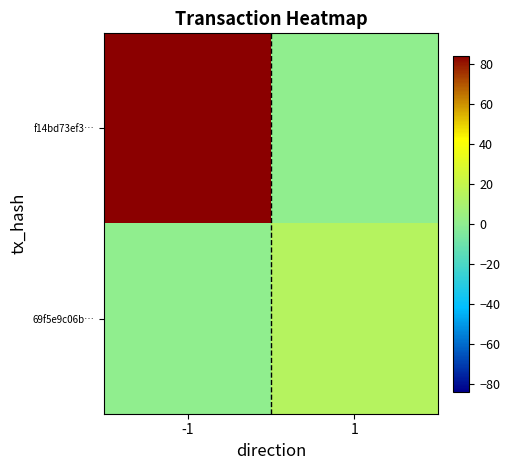

Between -1 and 1, which is larger?

-1